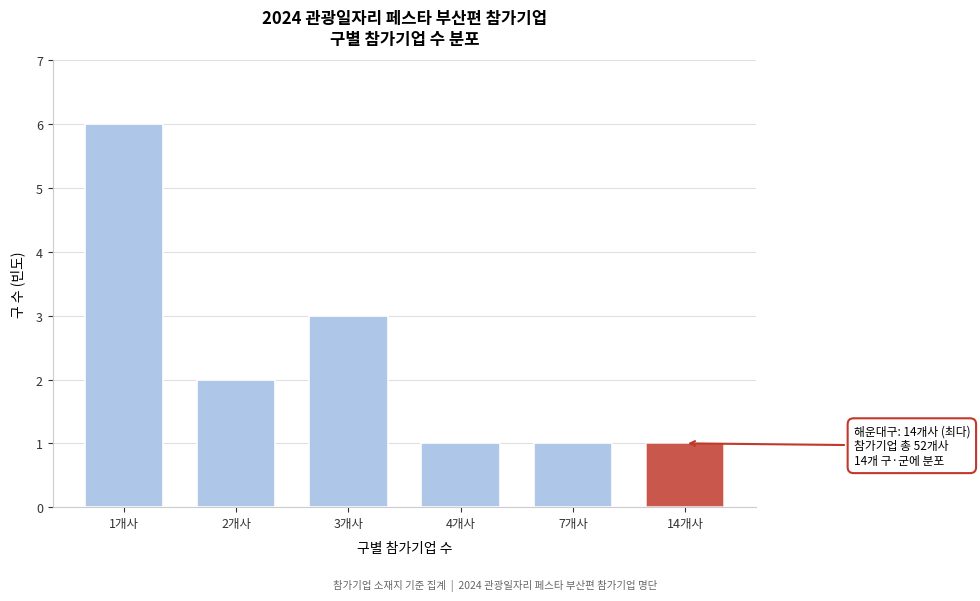

Reading left to right, list all the values displayed in this chart.

1개사=6	2개사=2	3개사=3	4개사=1	7개사=1	14개사=1